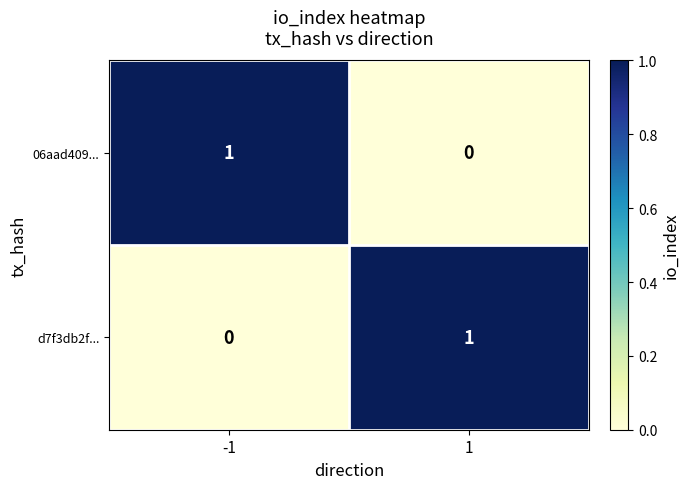

At 1, list the series in order from smallest to largest.

06aad409..., d7f3db2f...